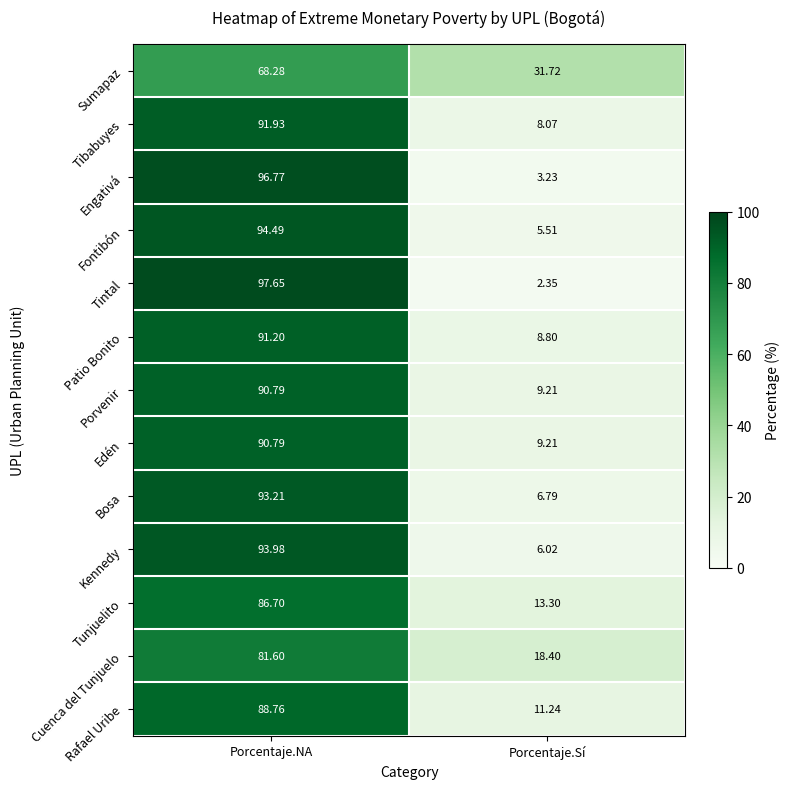

Which label corresponds to the smallest value in the chart?

Porcentaje.Sí